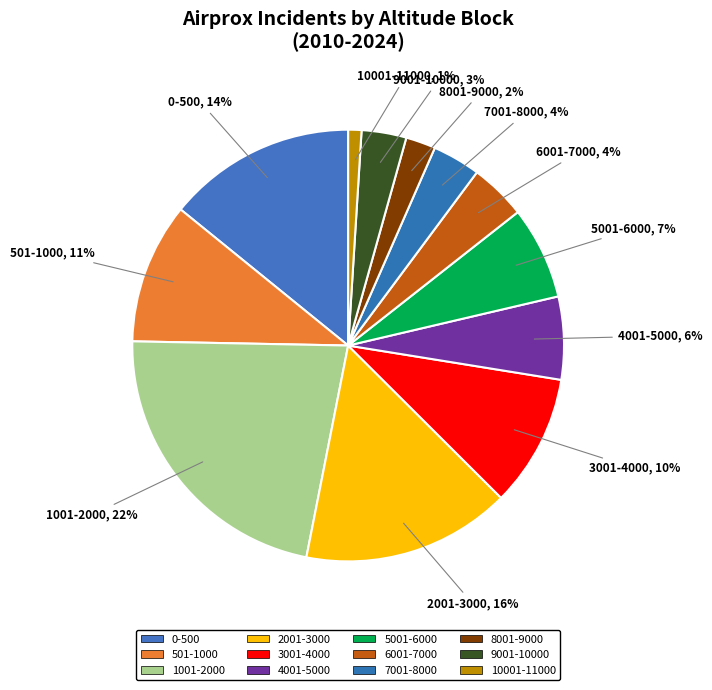

Count the number of slices in the pie.

12